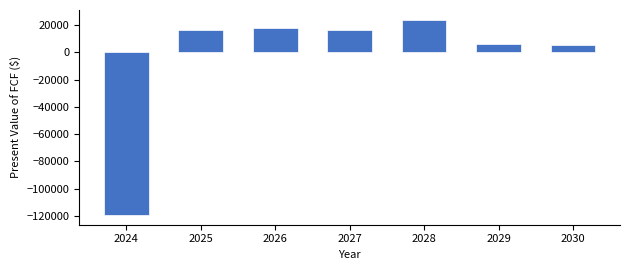

What is the sum of the values at 2025 and 2029?

22924.8